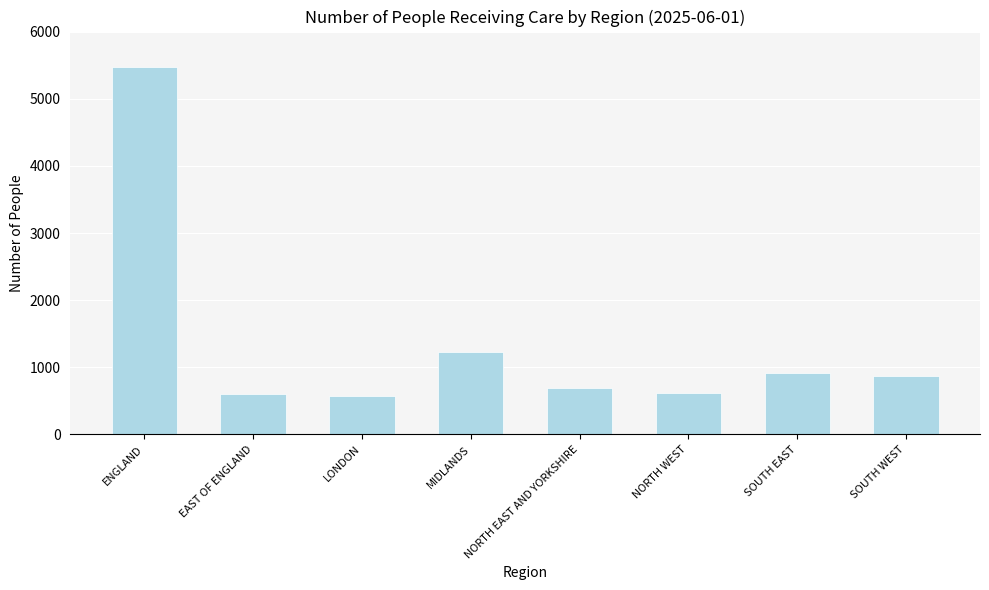

What is the ratio of the value at NORTH WEST to the value at NORTH EAST AND YORKSHIRE?

0.9